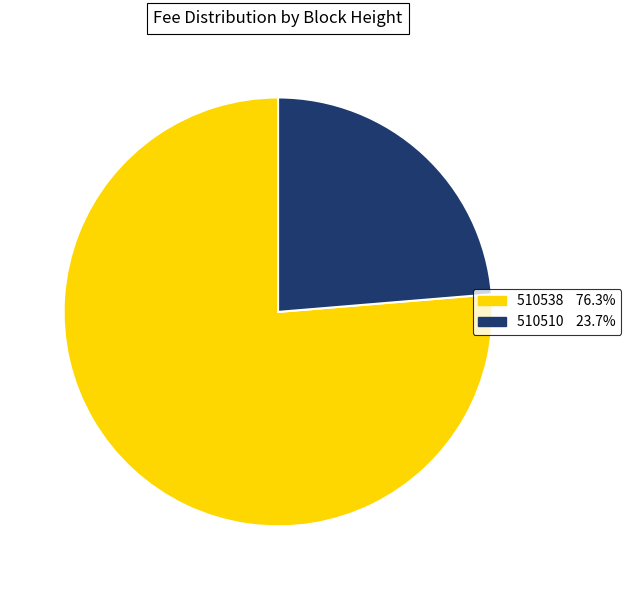

Is there any slice that represents more than half of the pie?

Yes